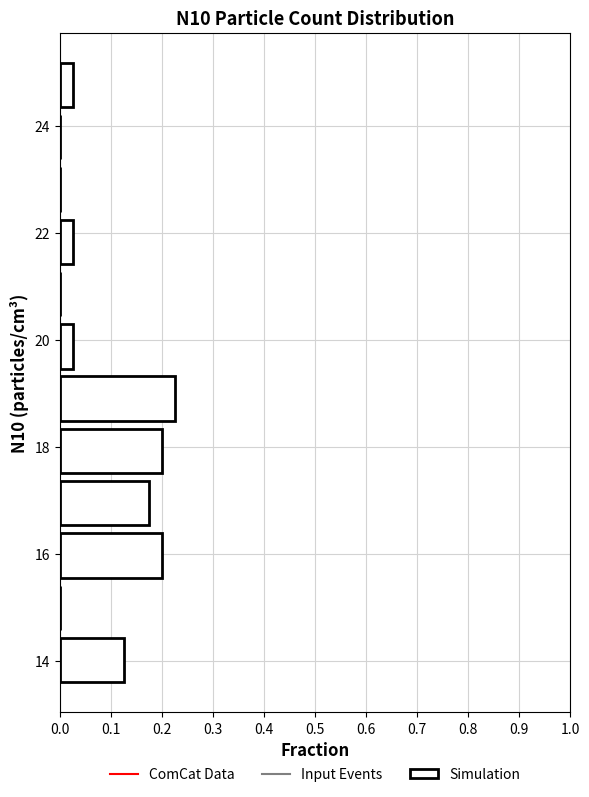

What is the length of the bar covering 18.4 to 19.4 on the y-axis? Neither the bar edges nor the lengths are printed on the chart, so give them approximately, as read against the axes.

0.23